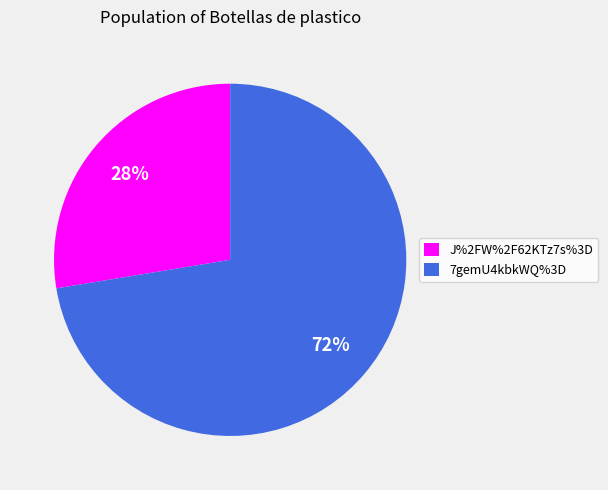

Approximately how many times larger is the value at 7gemU4kbkWQ%3D compared to J%2FW%2F62KTz7s%3D?

2.6